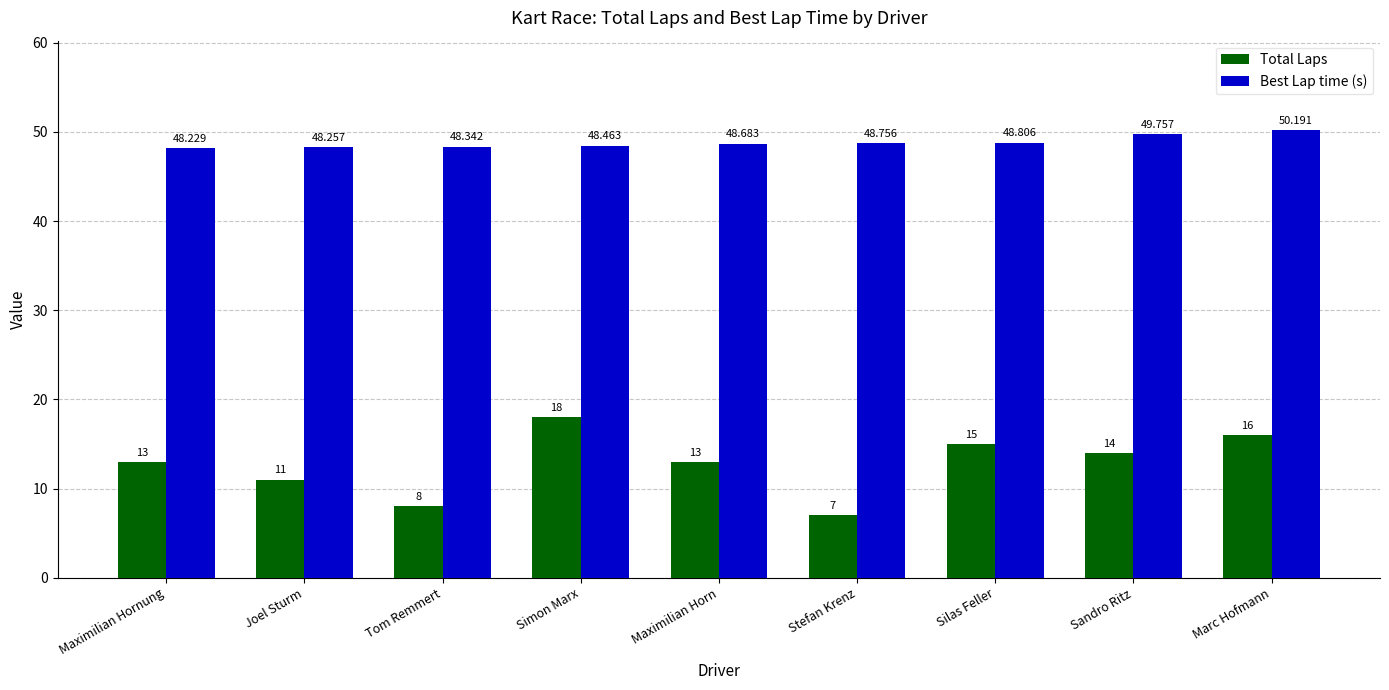

What is the value of the Total Laps bar at the 3rd from the left?

8.0